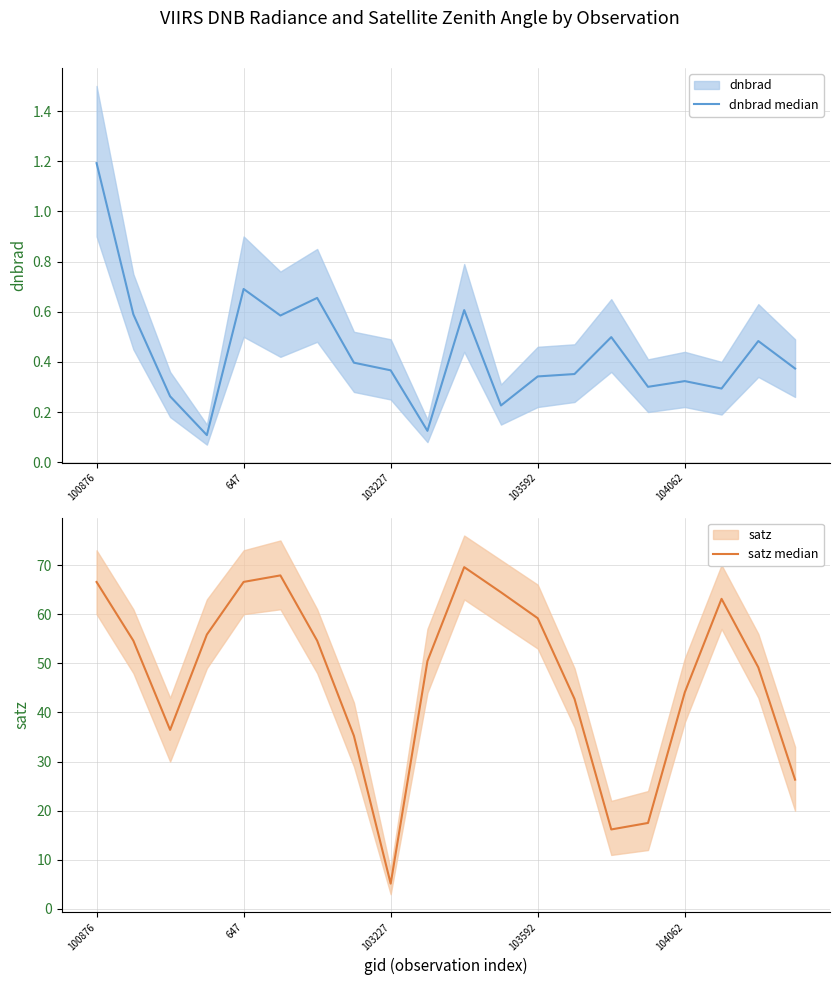

Reading left to right, what are all the values shown in this chart?

dnbrad median: 1.2	0.6	0.3	0.1	0.7	0.6	0.7	0.4	0.4	0.1	0.6	0.2	0.3	0.4	0.5	0.3	0.3	0.3	0.5	0.4
satz median: 66.5	54.6	36.5	55.8	66.6	67.9	54.6	35.2	5.2	50.5	69.6	64.5	59.2	42.8	16.2	17.5	44.1	63.1	49.2	26.3